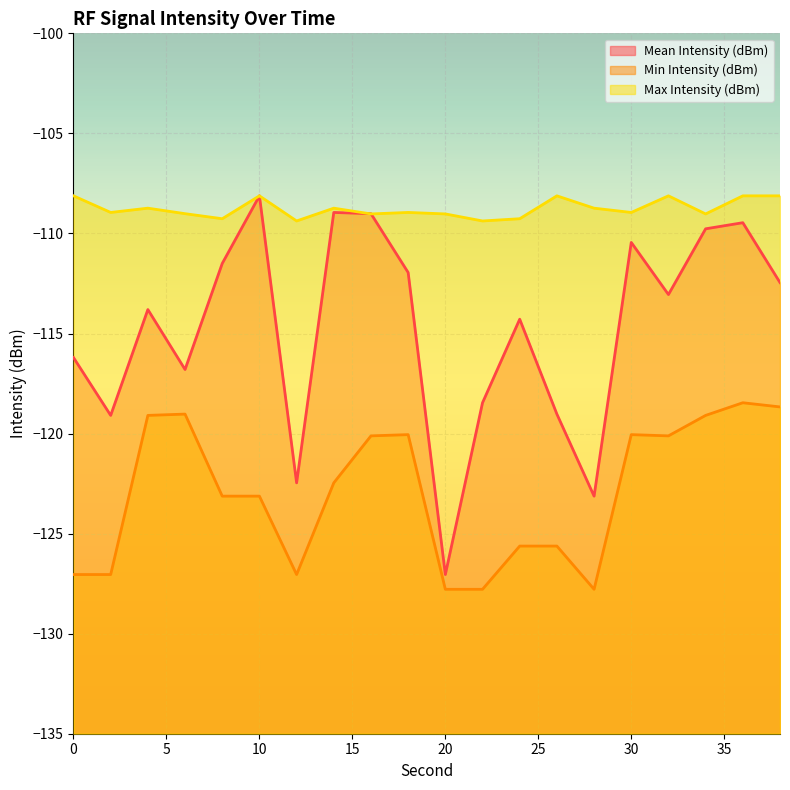

Is it true that Min Intensity (dBm) equals -127.0 at 0?

True